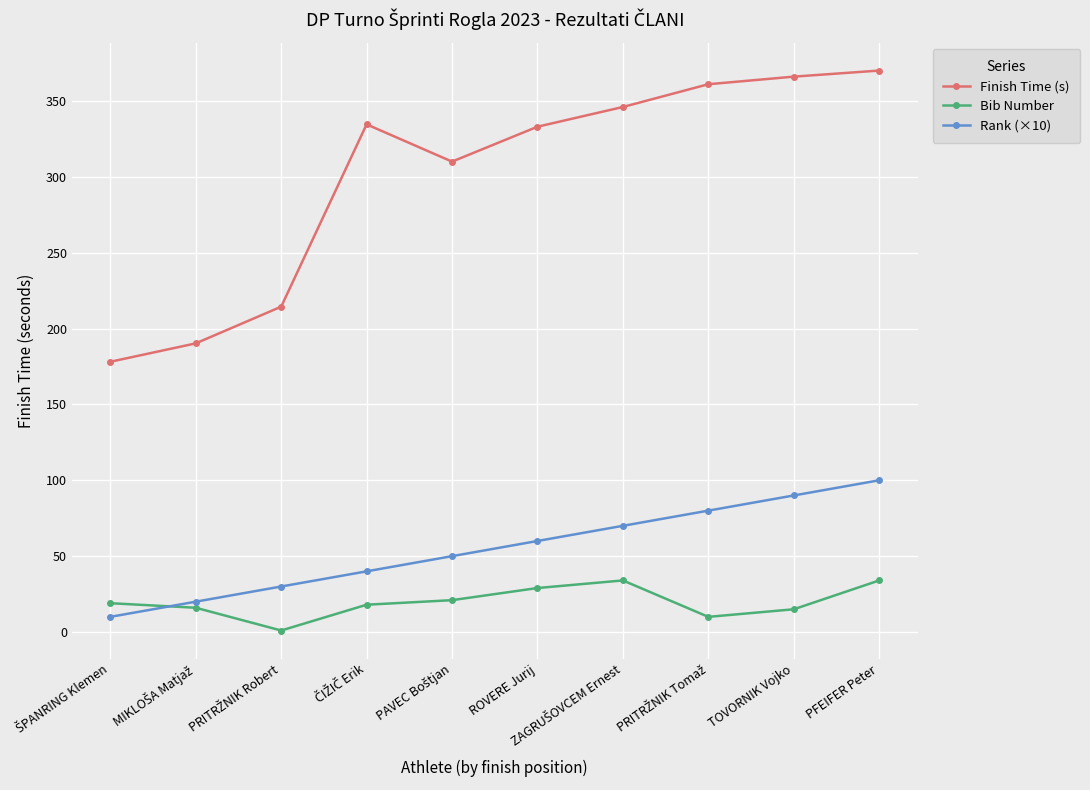

Is this an area chart (filled region under the line)?

No